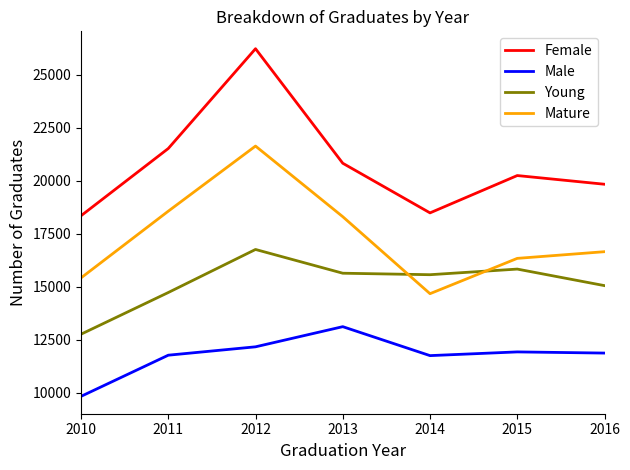

What is the difference between the maximum and minimum values in the Male series?

3285